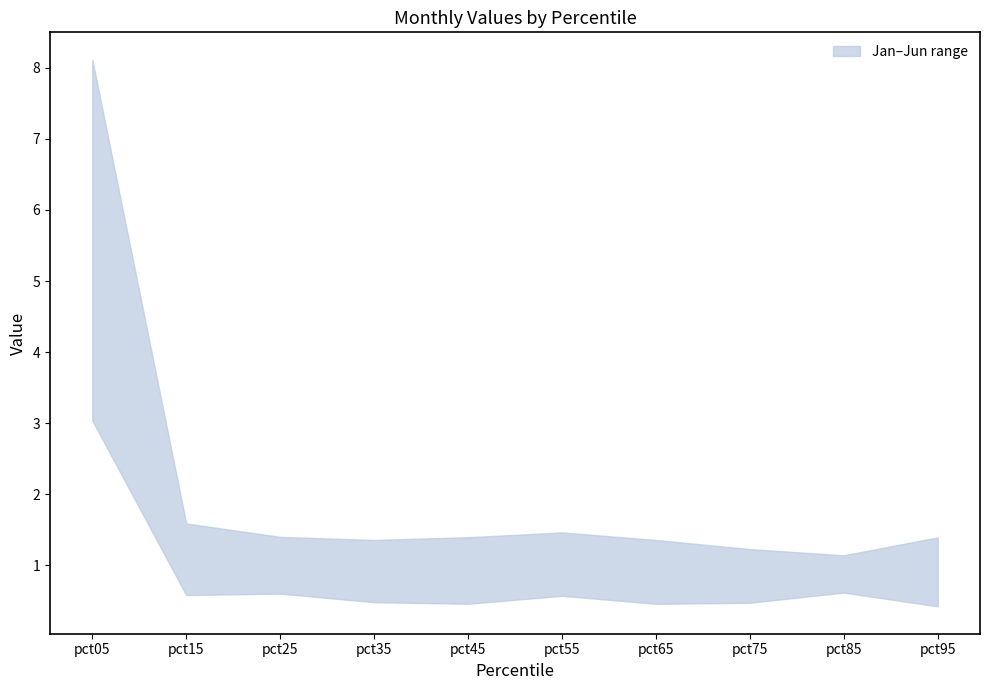

The value of Apr at pct95 is 2.0. True or false?

False